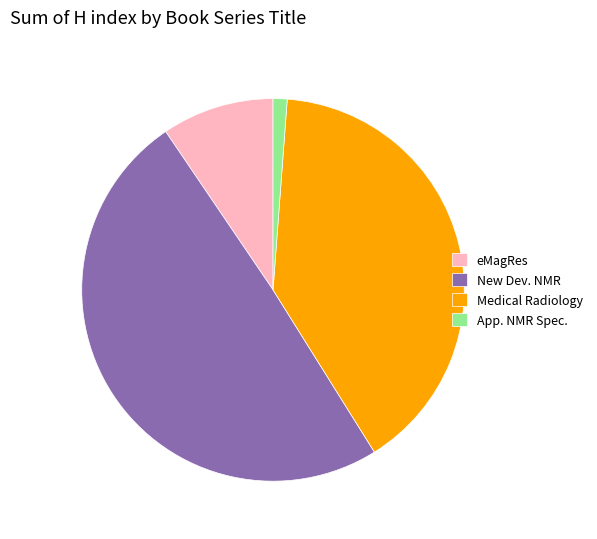

Is eMagRes the majority of the pie?

No